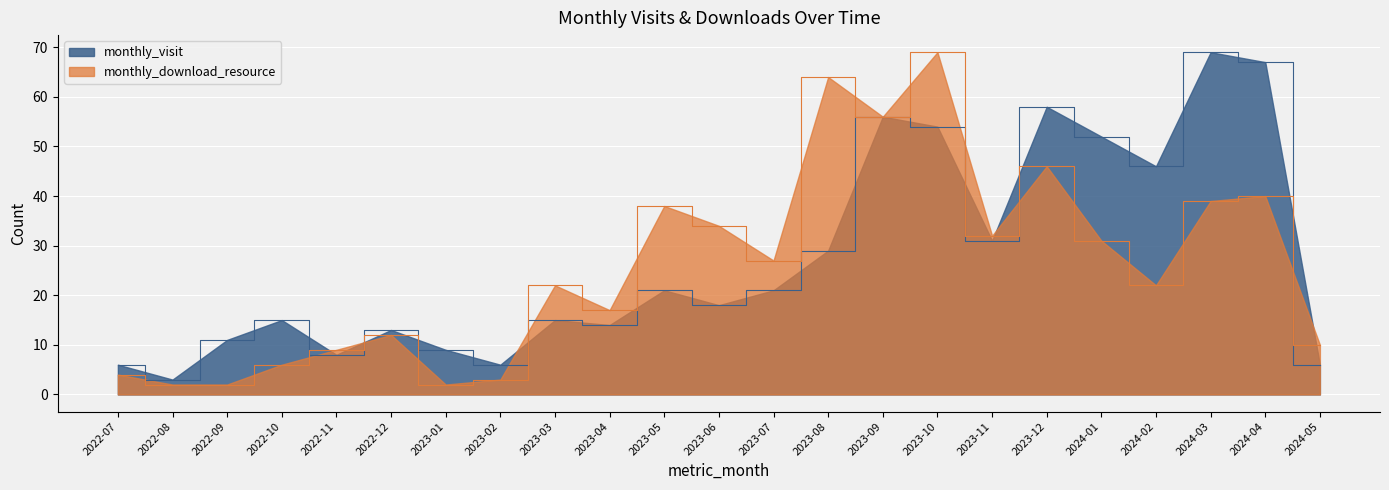

What are all the series names shown in the legend?

monthly_visit, monthly_download_resource